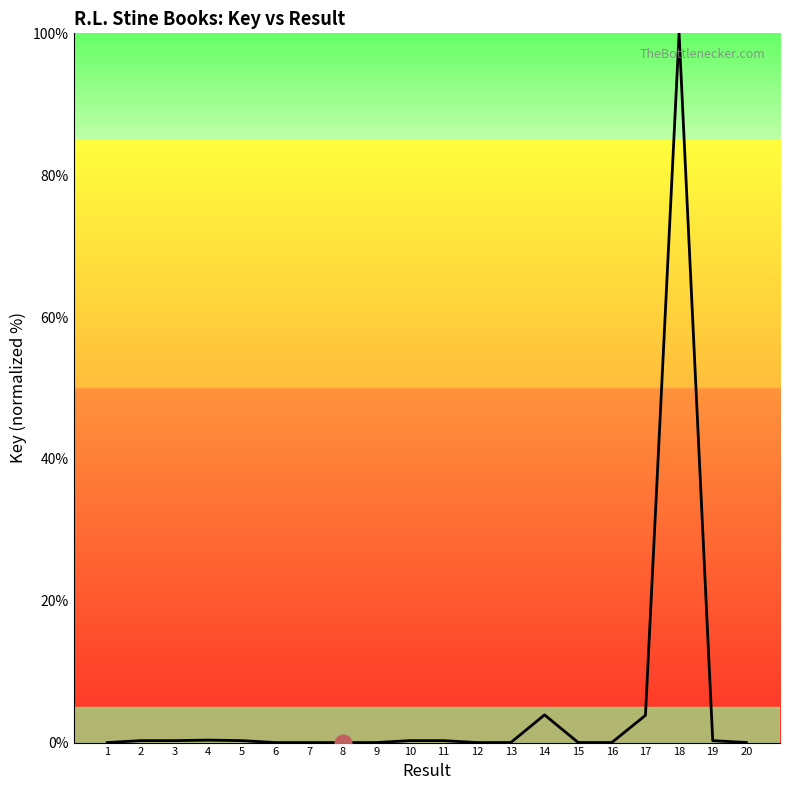

Which label corresponds to the largest value in the chart?

18